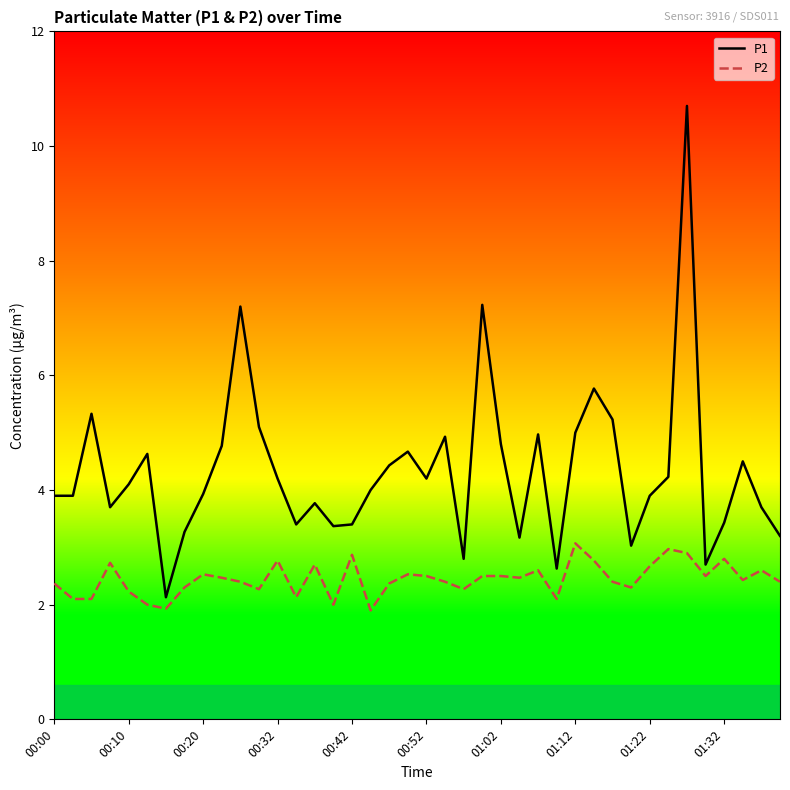

Which series has the widest spread of values?

P1